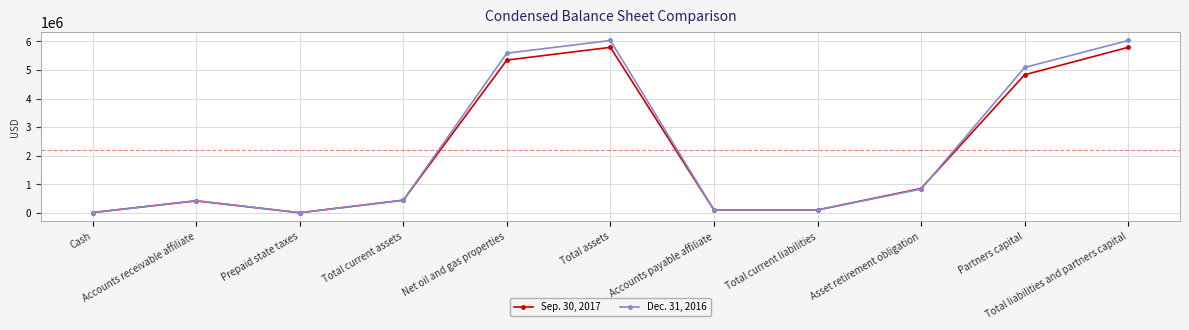

The value of Sep. 30, 2017 at Total current assets is 123396. True or false?

False